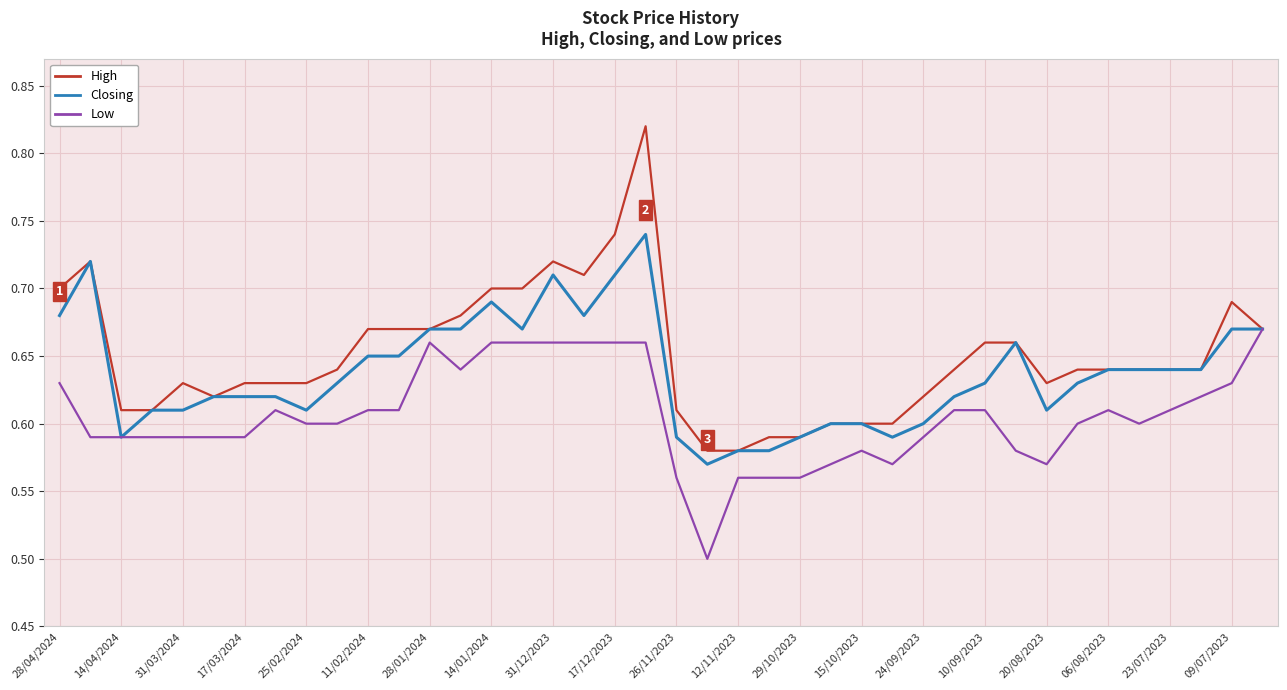

List the series in order of their peak value, highest first.

High, Closing, Low